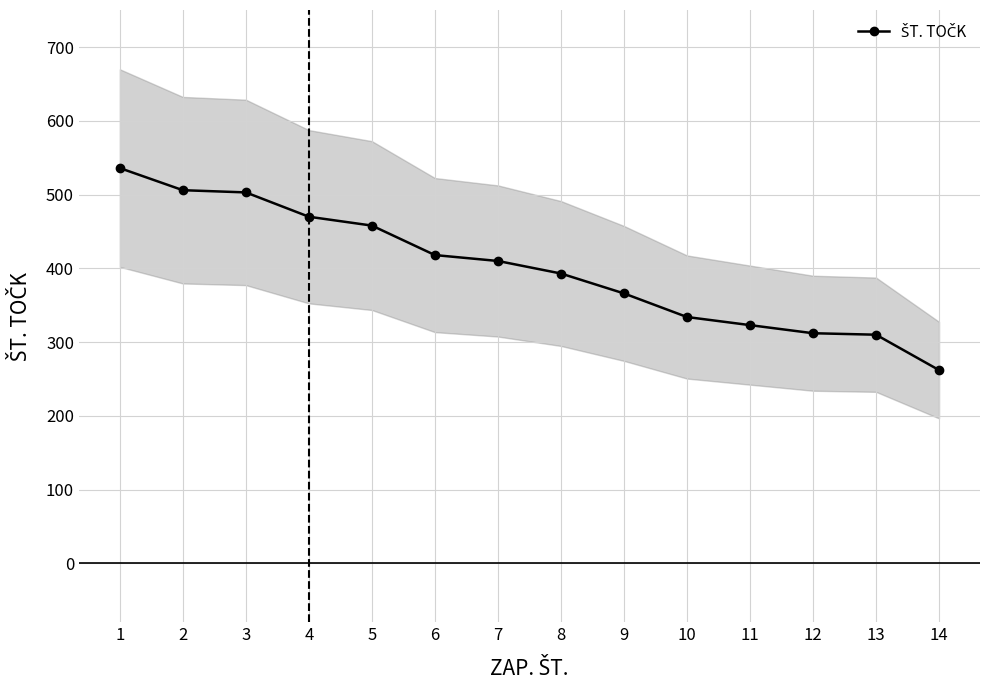

What is the change in value from 6 to 12?

-106